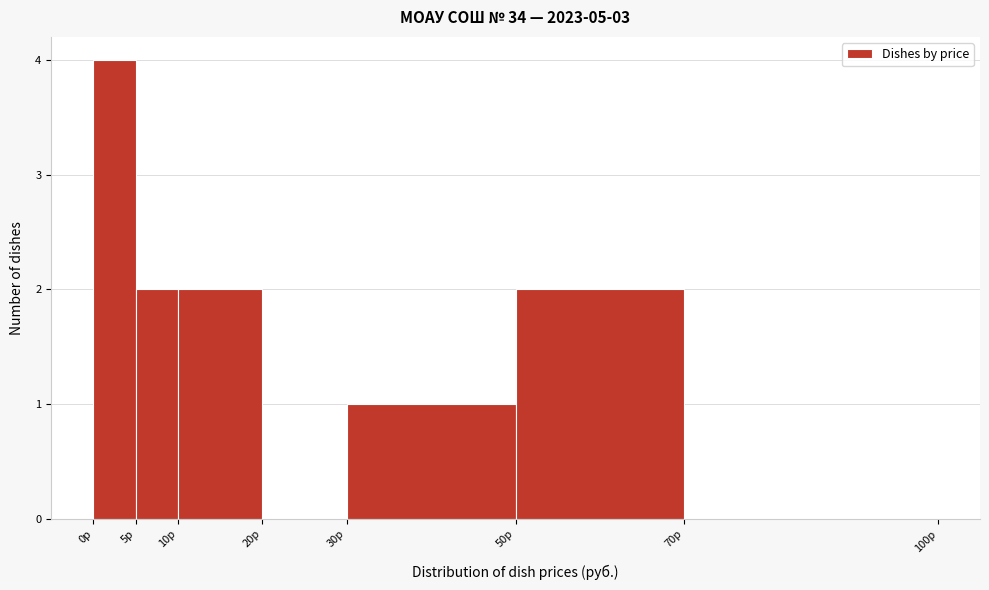

Reading left to right, transcribe this chart: for each bar, give the range it covers on the x-axis and its height. The values are not printed on the chart, so give them approximately, as read against the axis.

0 to 5: 4
5 to 10: 2
10 to 20: 2
20 to 30: 0
30 to 50: 1
50 to 70: 2
70 to 100: 0